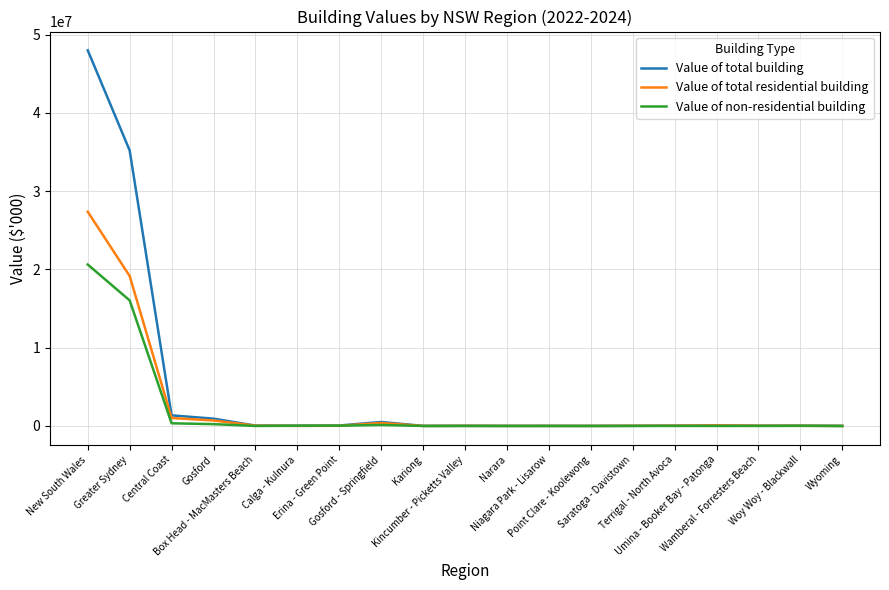

What is the maximum value shown in the chart?

47994424.2